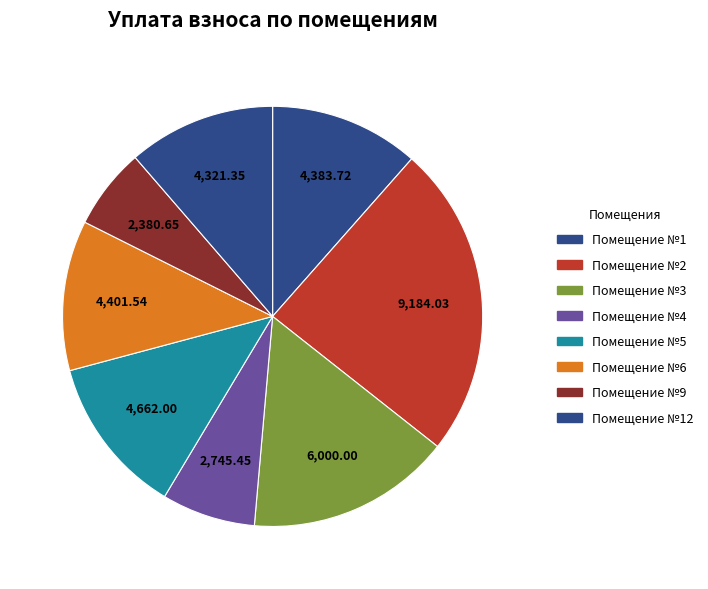

How many slices are in this pie chart?

8